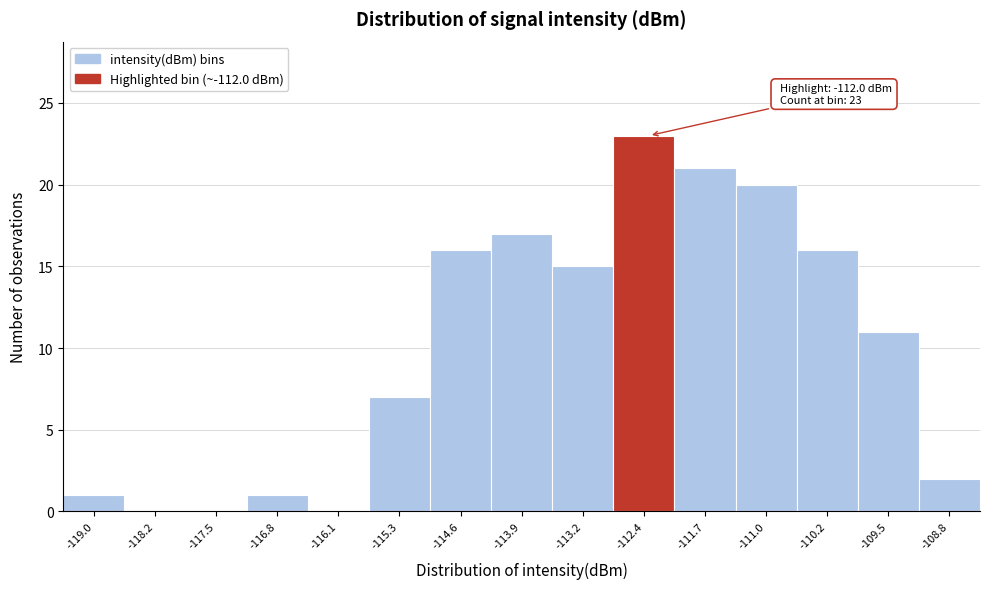

Reading right to left, list all the values displayed in this chart.

-108.8=2	-109.5=11	-110.2=16	-111.0=20	-111.7=21	-112.4=23	-113.2=15	-113.9=17	-114.6=16	-115.3=7	-116.1=0	-116.8=1	-117.5=0	-118.2=0	-119.0=1